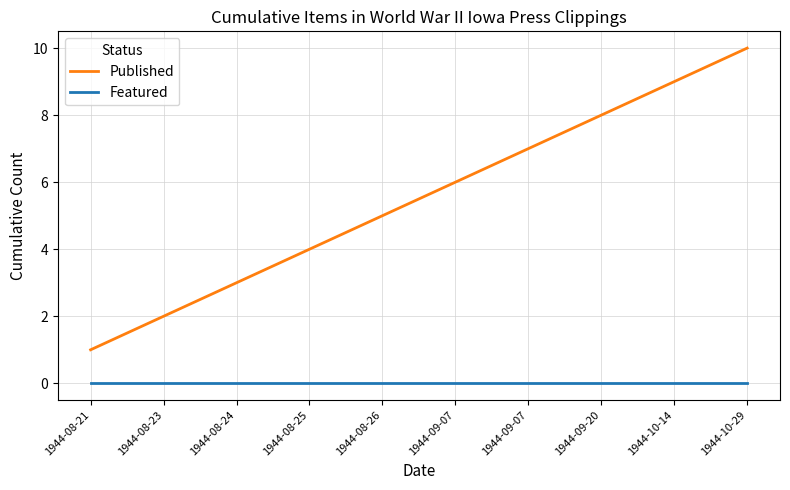

Is it true that Featured equals 0 at 1944-08-25?

True